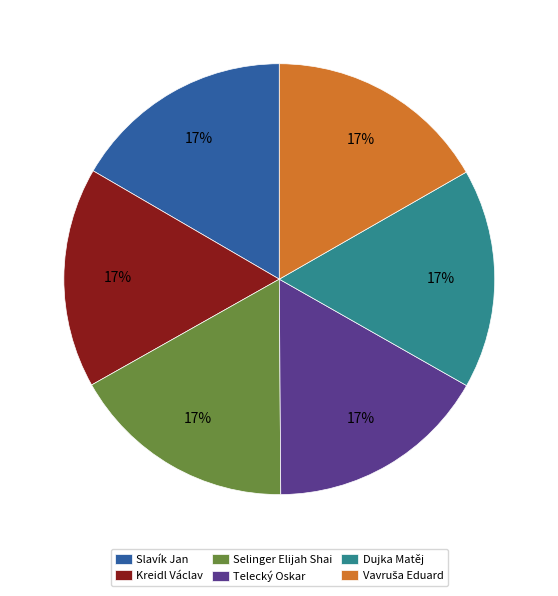

Does any single category account for the majority?

No